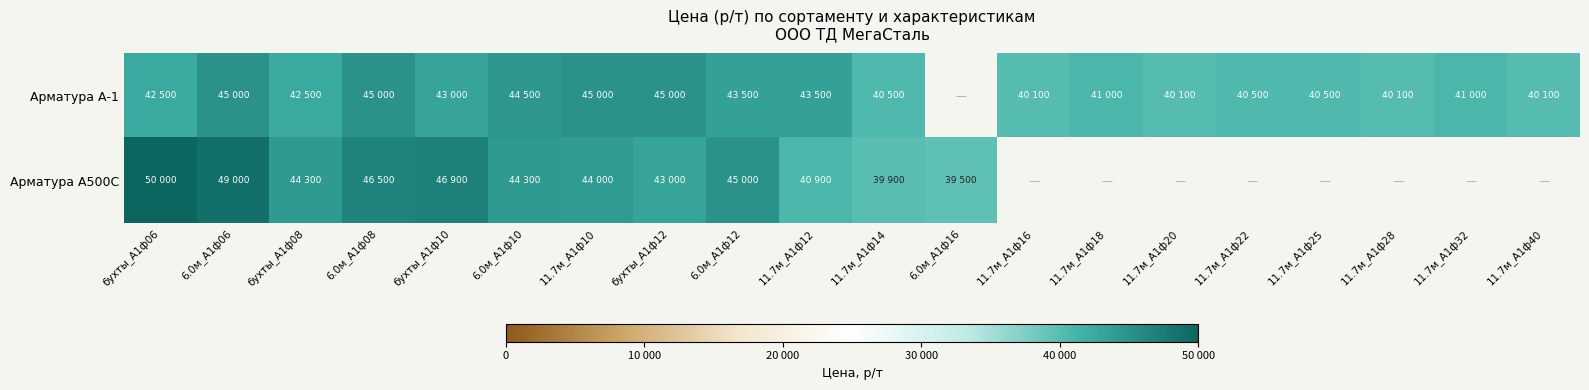

Count the number of data series in this chart.

2